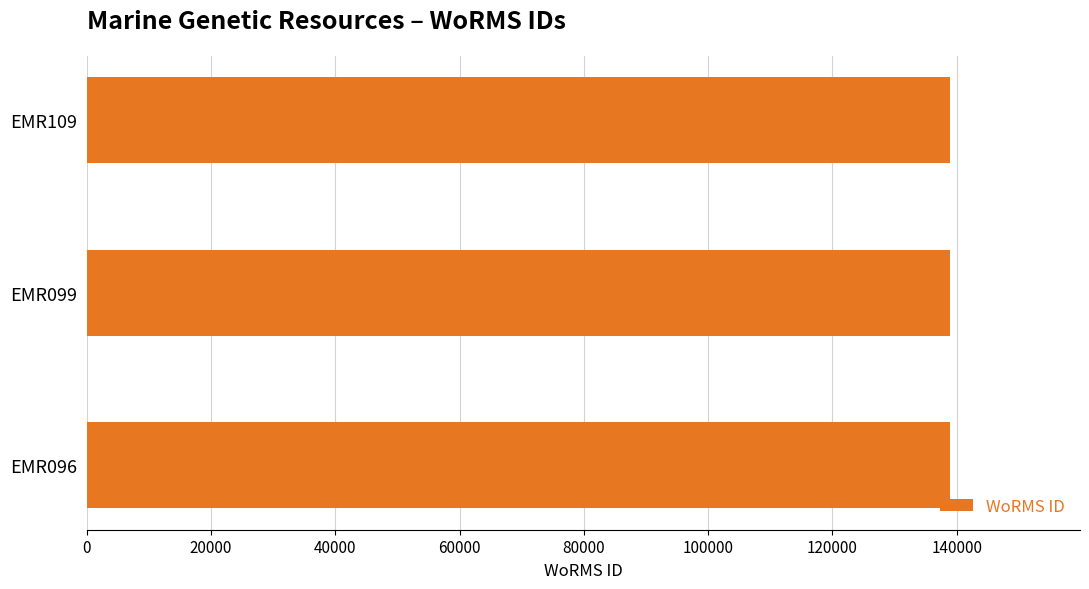

What is the minimum value shown in the chart?

138993